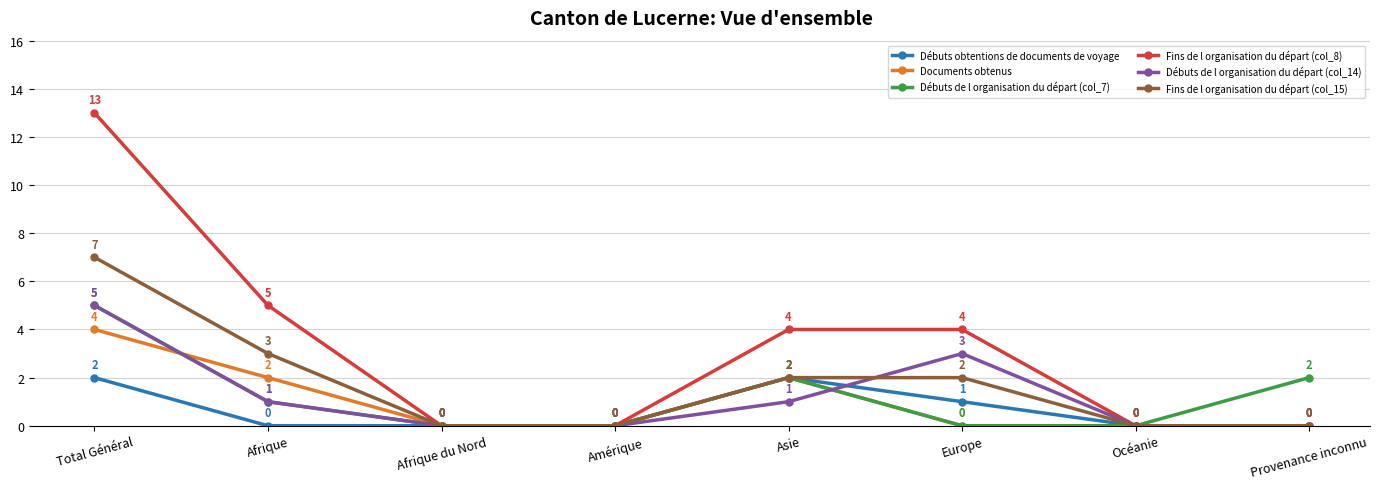

At which category does Documents obtenus reach its first local peak?

Asie